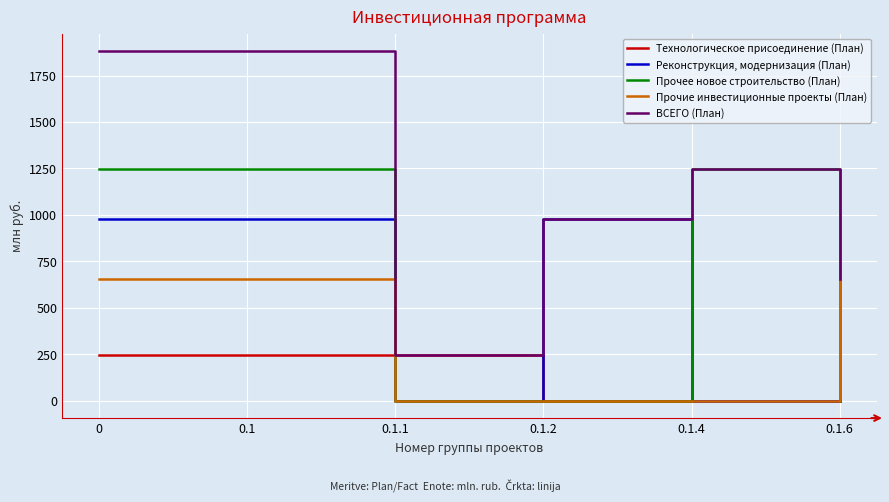

Where do Технологическое присоединение (План) and Прочее новое строительство (План) first cross each other?

0.1 and 0.1.1